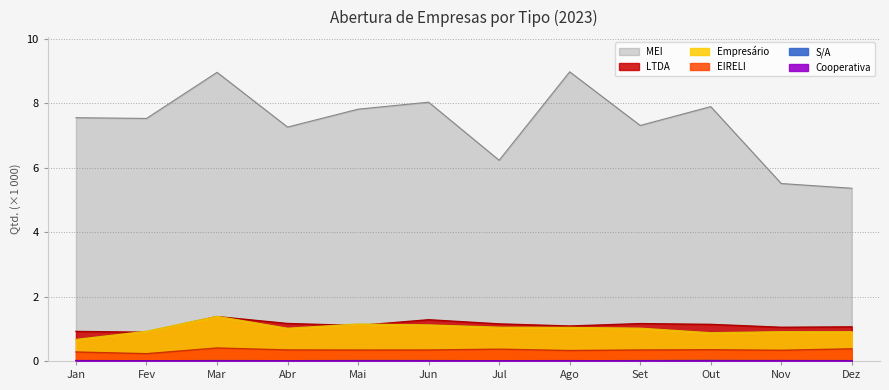

Is it true that MEI equals 7.8 at Mai?

True